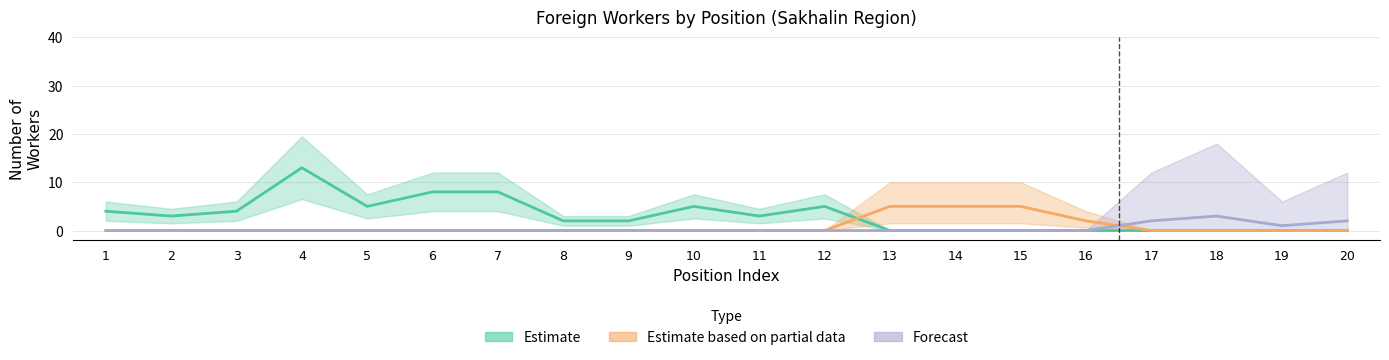

After their last crossing, which series has the higher values: Forecast or Estimate based on partial data?

Forecast